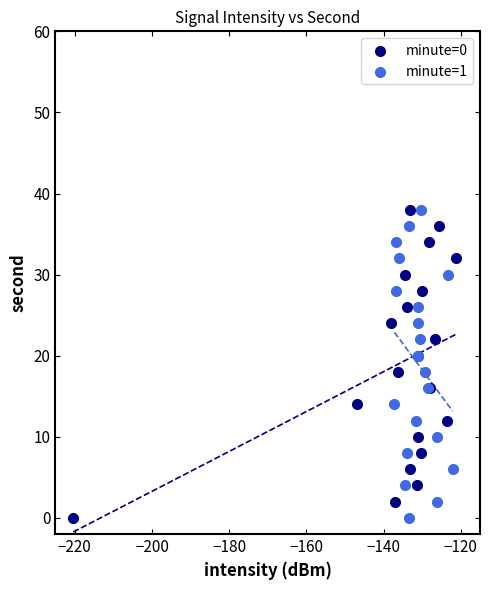

What are all the series names shown in the legend?

minute=0, minute=1